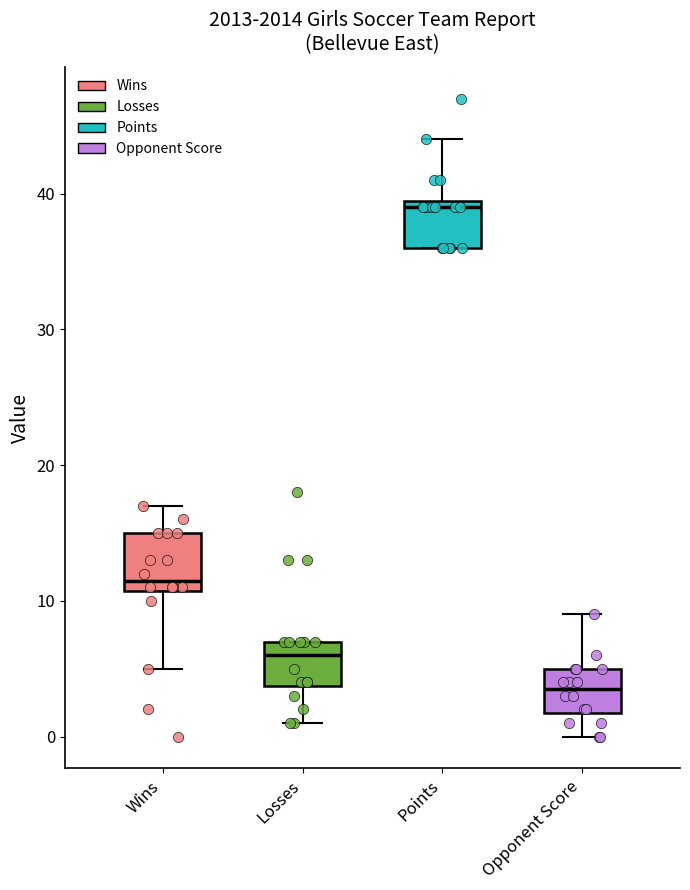

Reading left to right, transcribe this box plot: for each box, give where its median line is, the range the box spans, and where its two whiskers end, as read against the y-axis. The values are not printed on the chart, so give them approximately, as read against the axis.

Wins: median 12, box 11 to 15, whiskers 5 to 17
Losses: median 6, box 4 to 7, whiskers 1 to 7
Points: median 39, box 36 to 40, whiskers 36 to 44
Opponent Score: median 4, box 2 to 5, whiskers 0 to 9